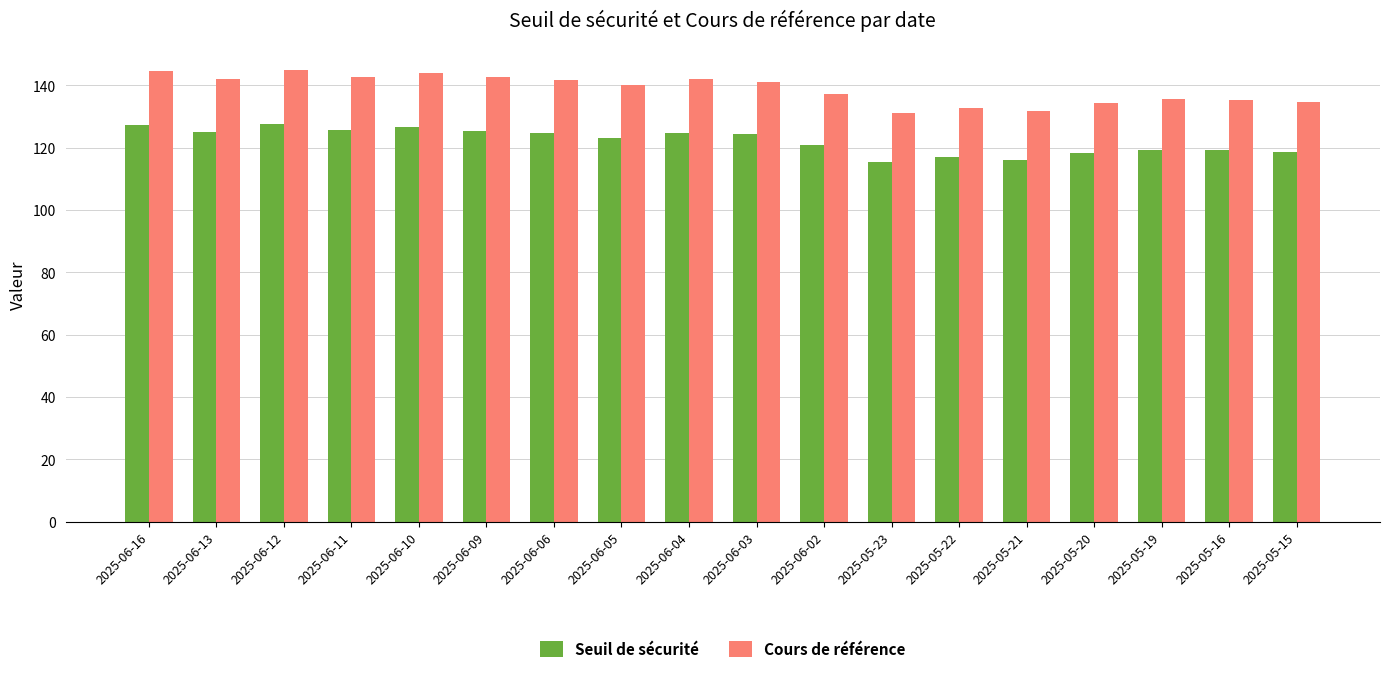

What is the smallest value displayed?

115.5